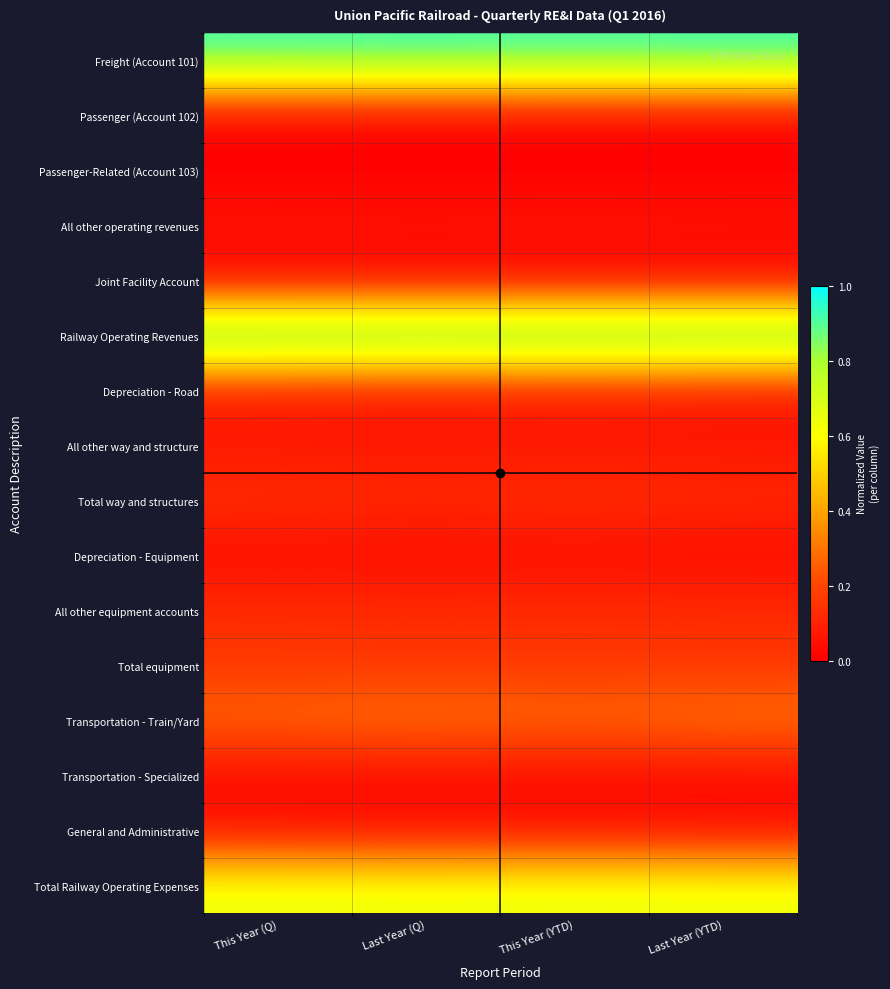

Which series changed the most between Last Year (Q) and Last Year (YTD)?

Freight (Account 101)